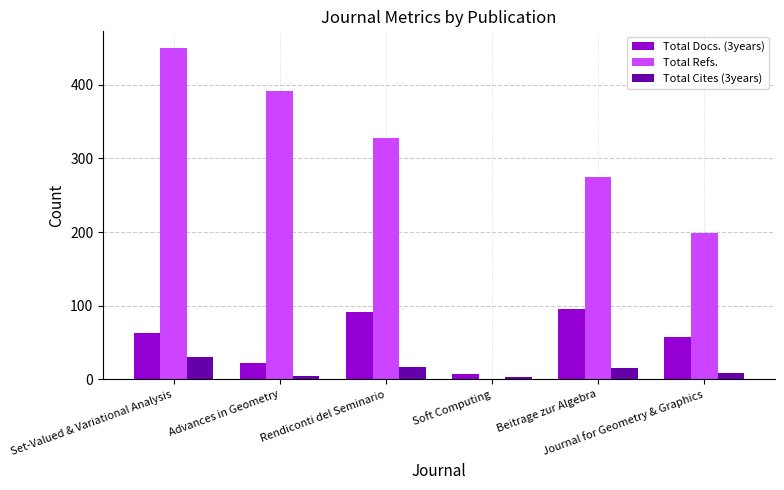

What is the greatest value displayed?

450